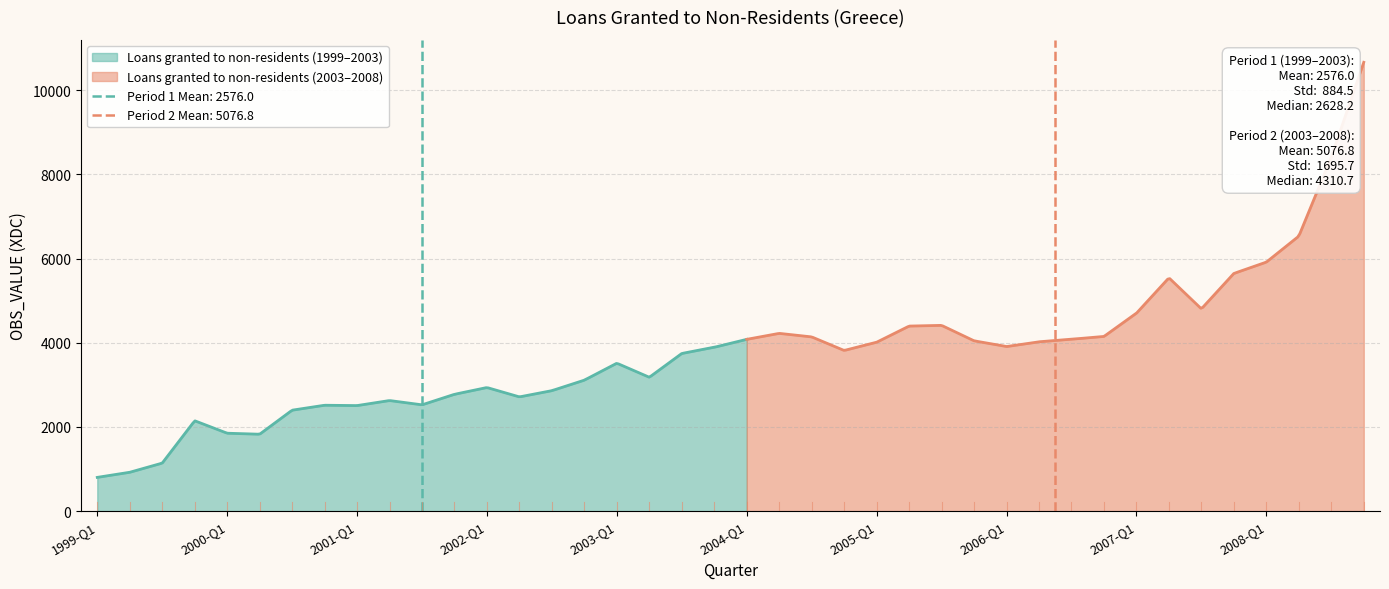

Where does the data first go above 3893?

2003-Q4